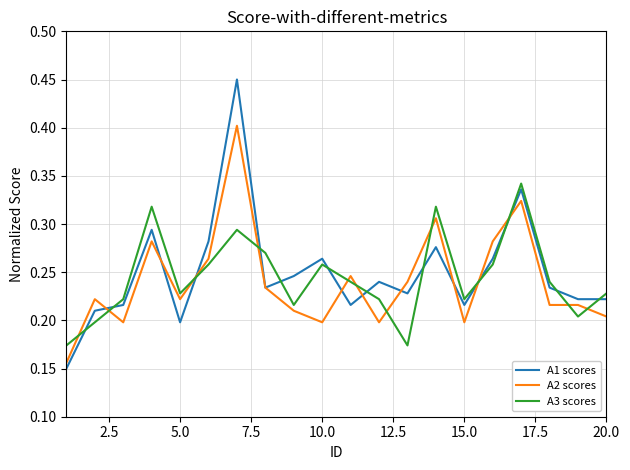

Count the number of categories in the chart.

20